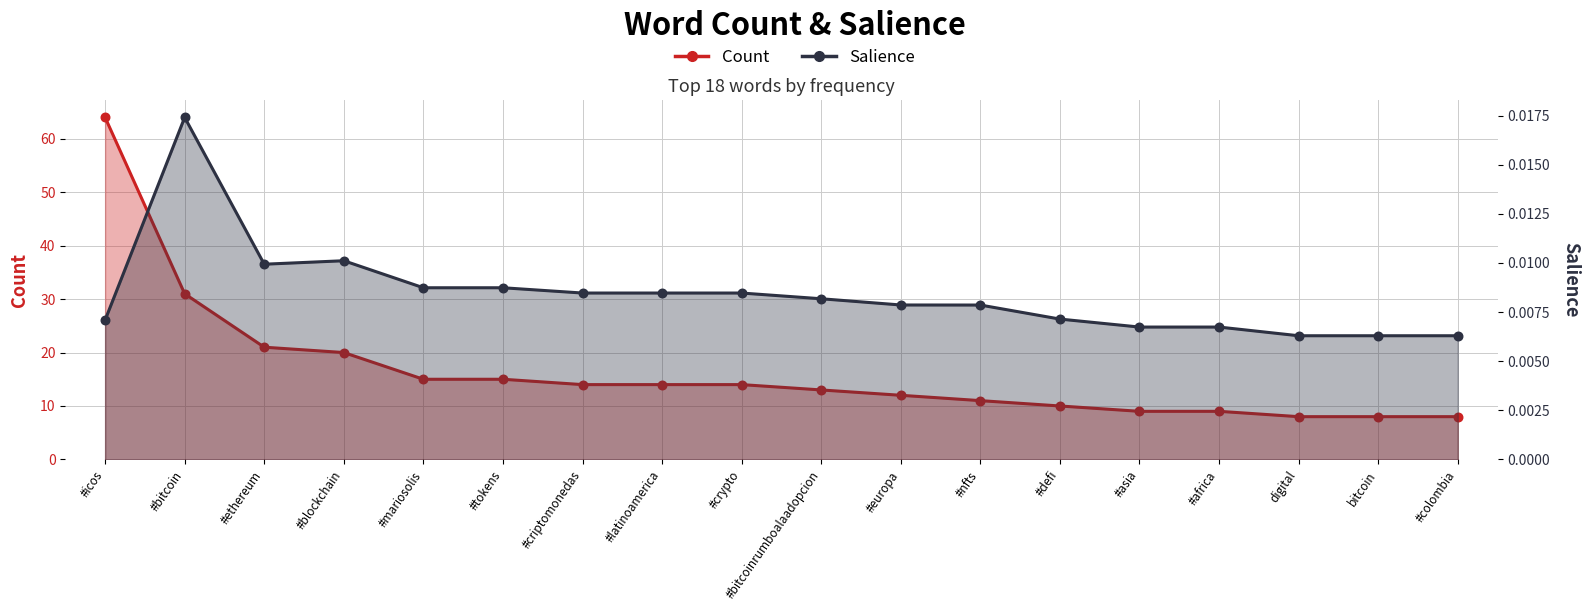

Which series contains the highest Y value?

Count